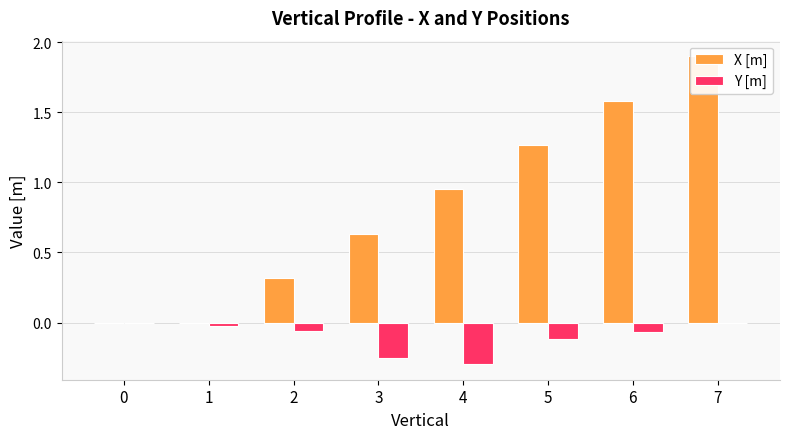

Reading left to right, extract all data points from this chart.

X [m]: 0=0.0	1=0.0	2=0.3	3=0.6	4=0.9	5=1.3	6=1.6	7=1.9
Y [m]: 0=0.0	1=-0.0	2=-0.1	3=-0.3	4=-0.3	5=-0.1	6=-0.1	7=0.0